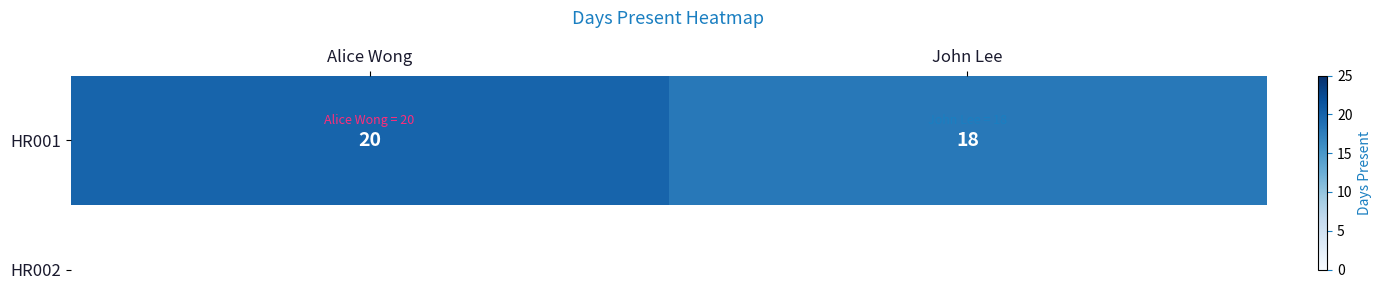

What is the ratio of the value at Alice Wong to the value at John Lee?

1.1